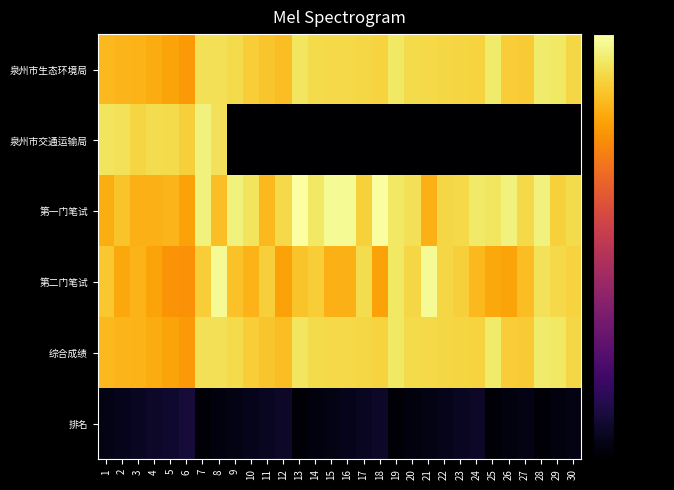

What is the smallest value displayed?

-60.0